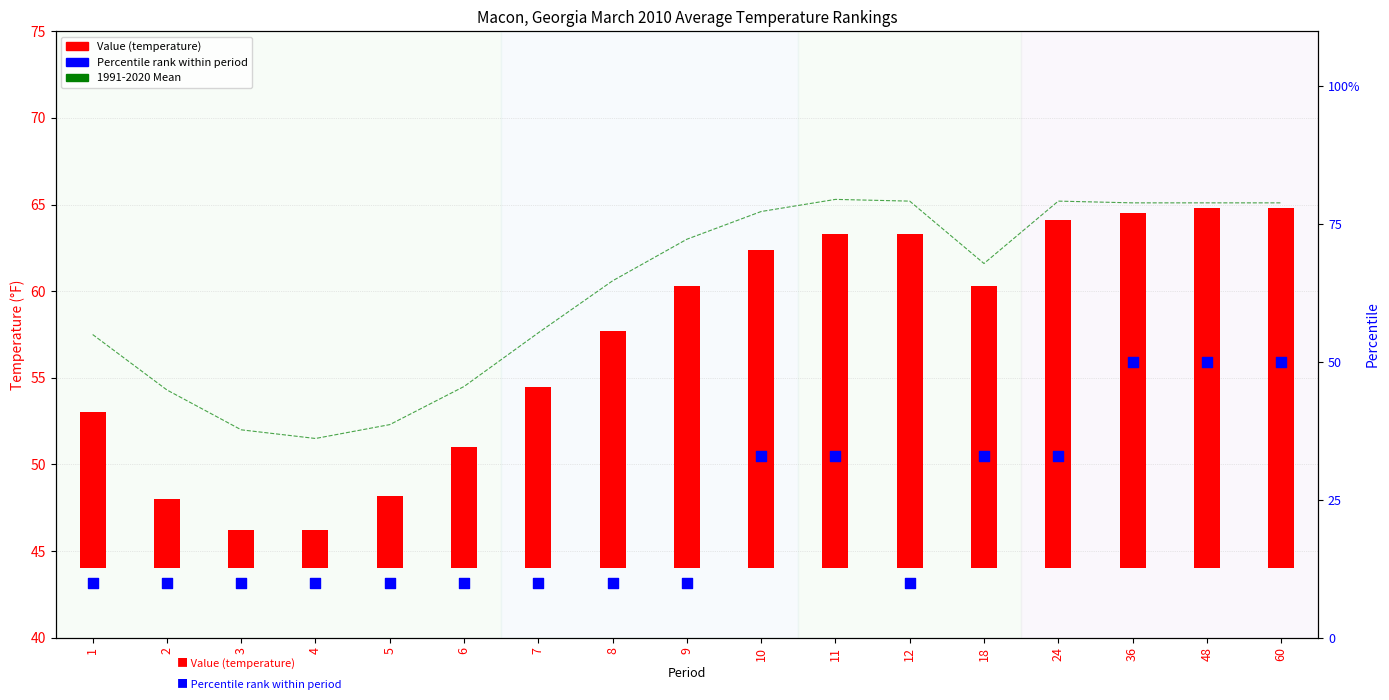

At how many categories does at least one series exceed 46?

17